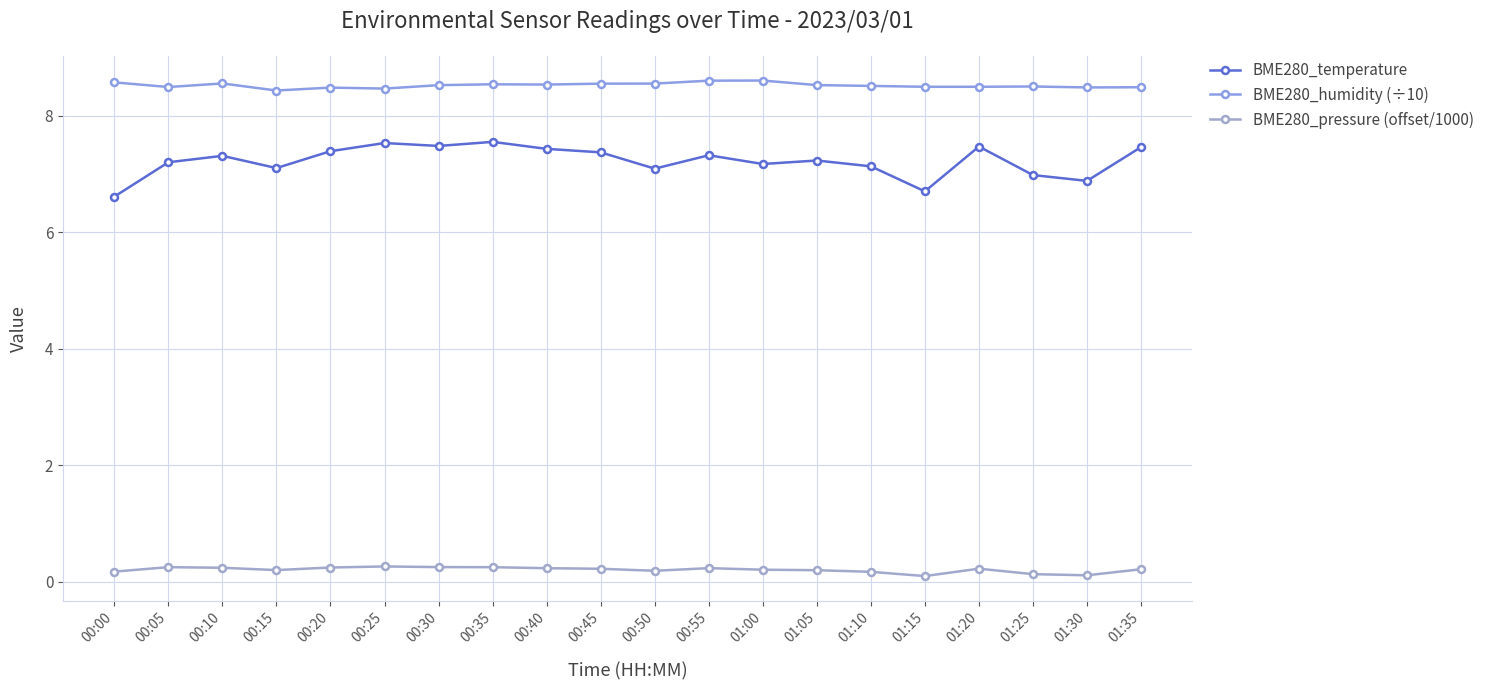

Between 00:40 and 01:10, which series saw the biggest shift?

BME280_temperature